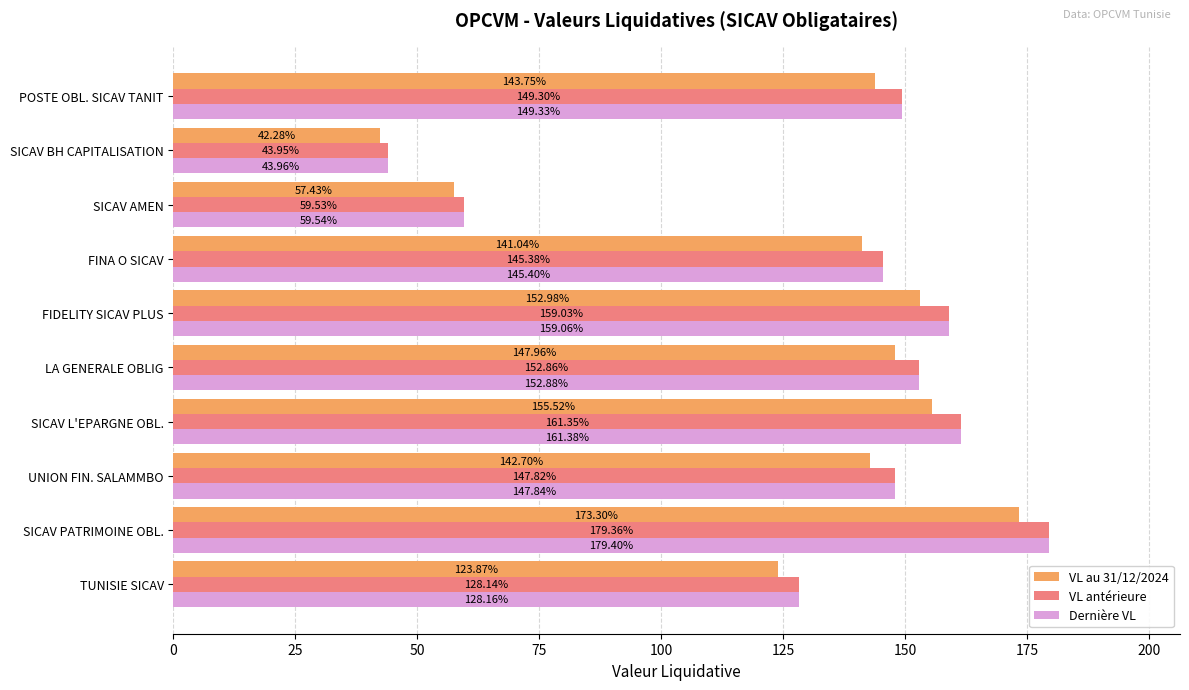

At which category is the sum across all series the highest?

SICAV PATRIMOINE OBL.